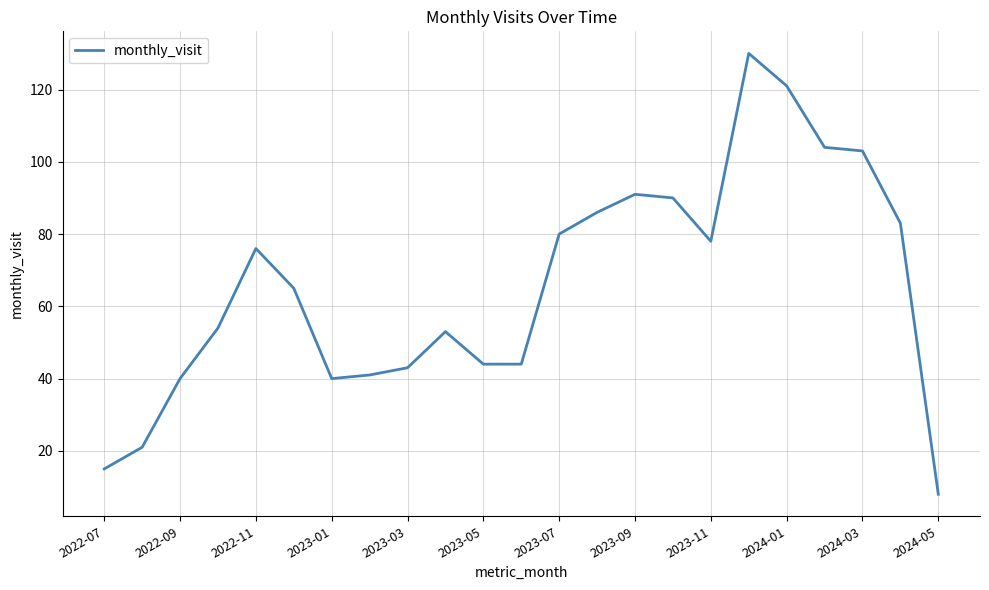

What is the difference between the maximum and minimum values?

122